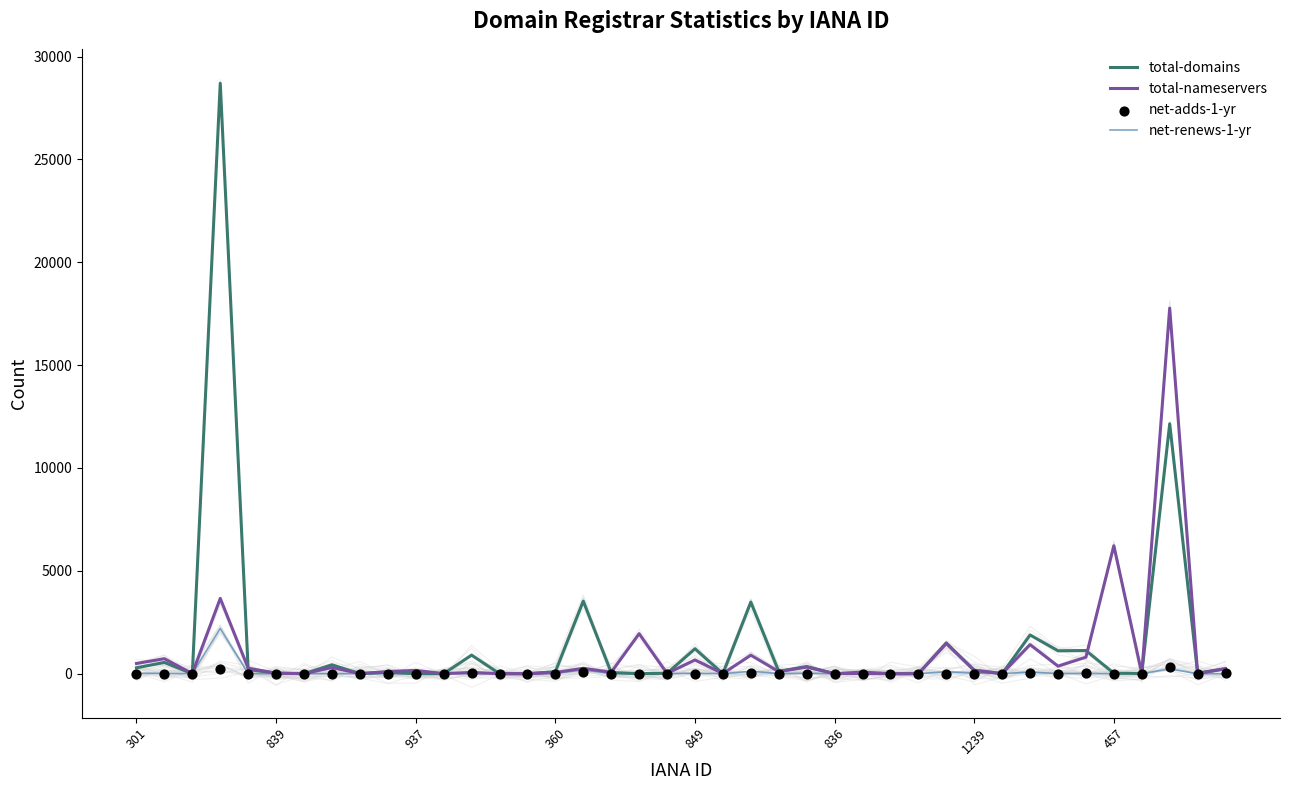

At how many categories does at least one series exceed 21264?

1